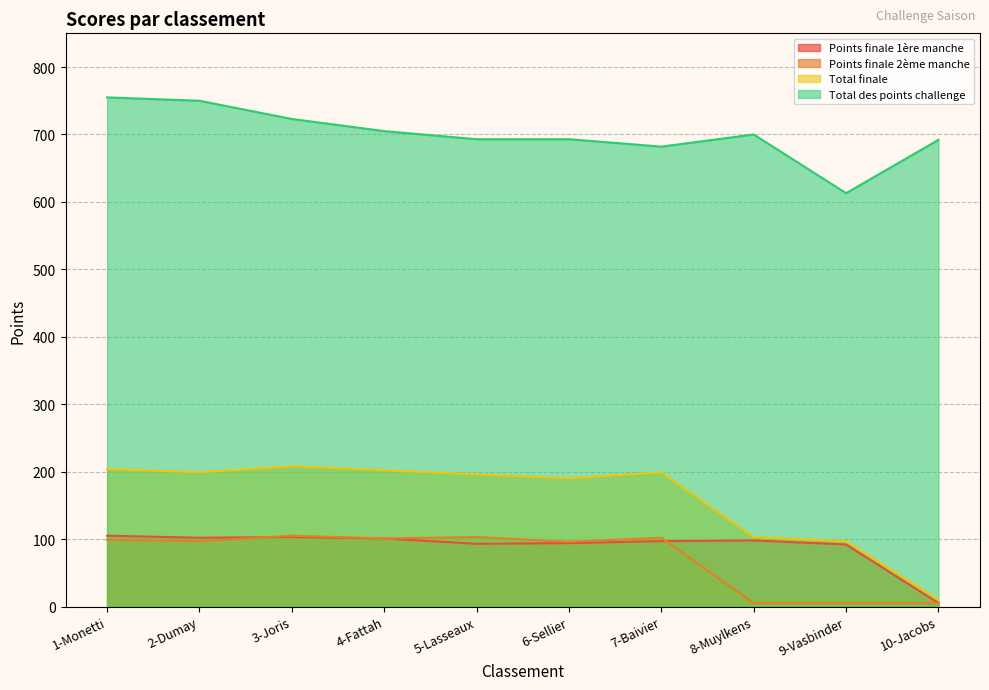

Does the chart have visible grid lines?

Yes